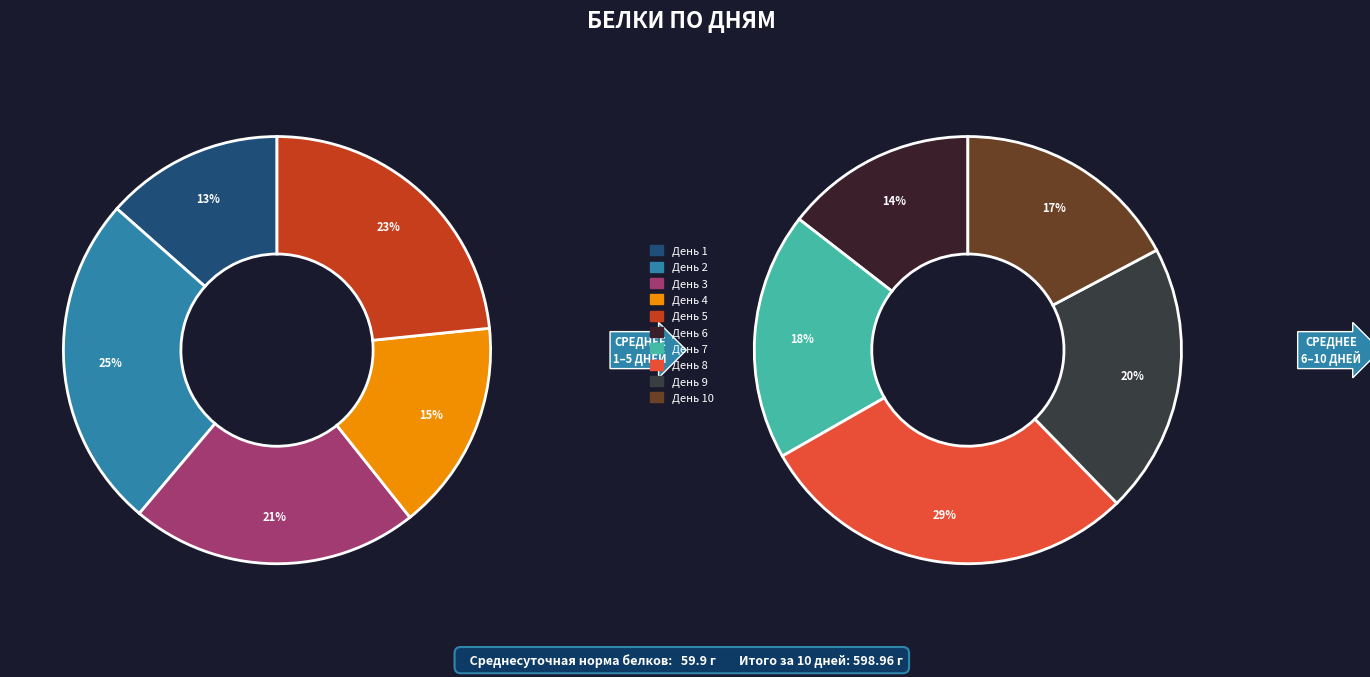

Which slice is the smallest?

День 1